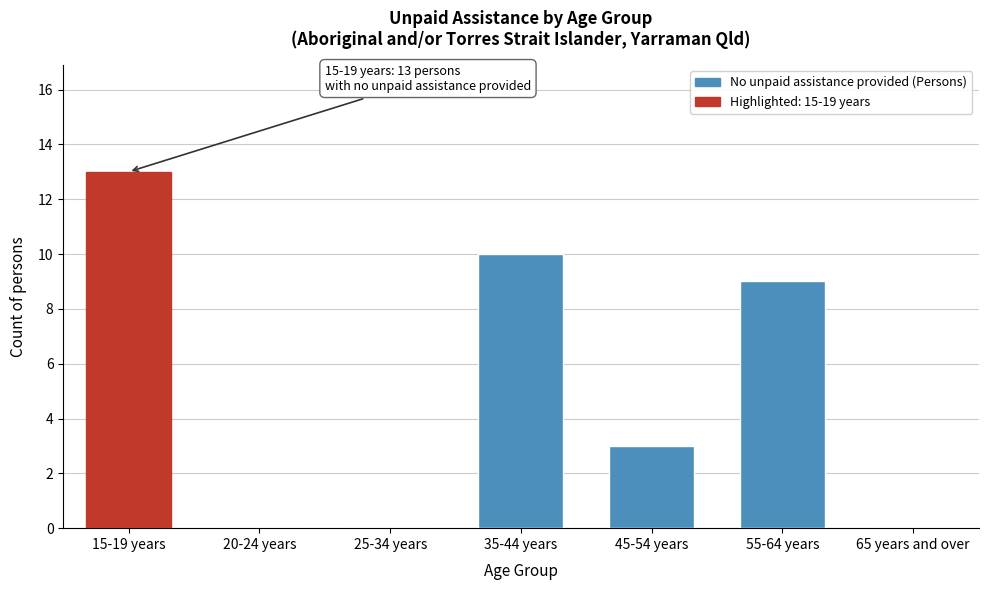

Reading left to right, list all the values displayed in this chart.

15-19 years=13	20-24 years=0	25-34 years=0	35-44 years=10	45-54 years=3	55-64 years=9	65 years and over=0